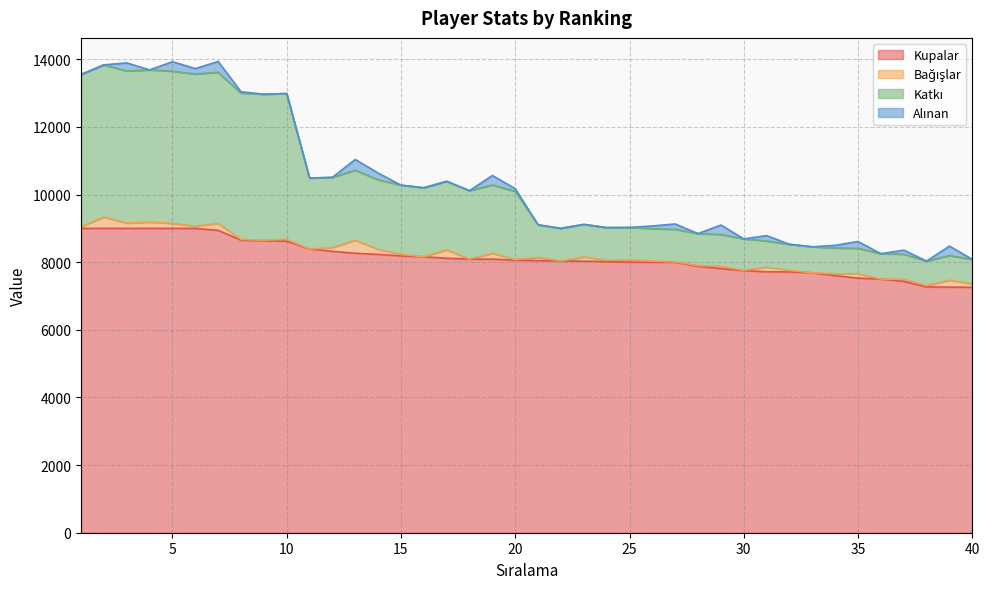

What is the lowest value of the Kupalar series?

7257